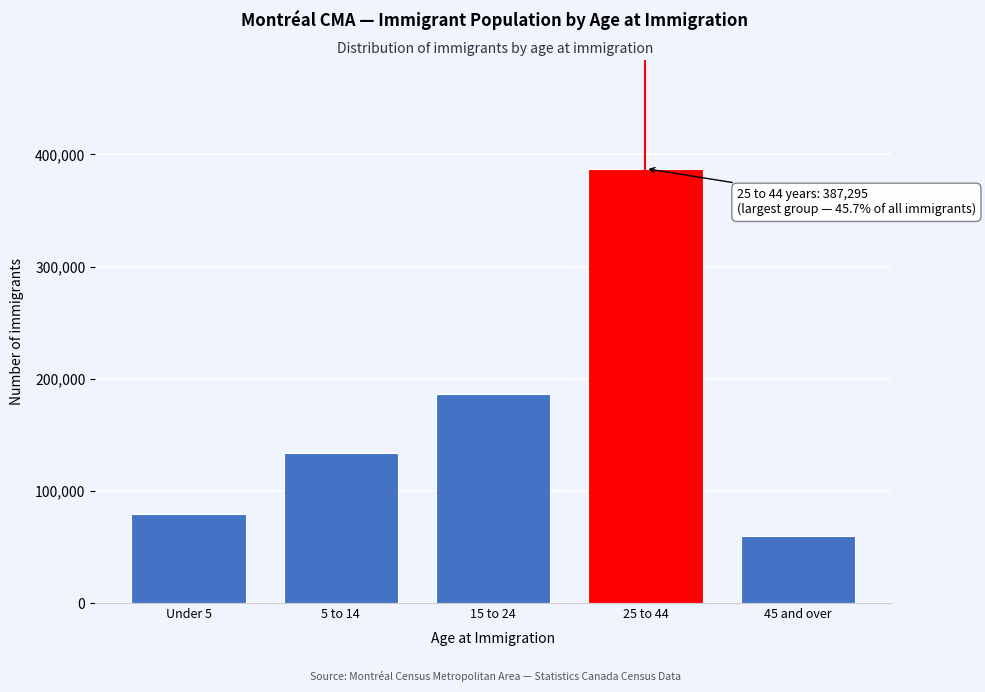

Reading left to right, what are all the values shown in this chart?

79325	133945	186135	387295	59945